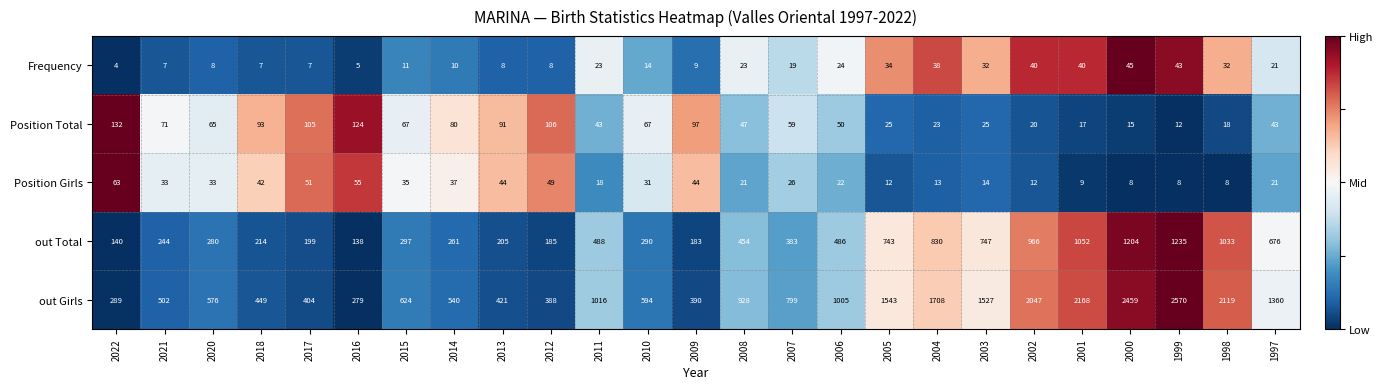

What is the sum of all Position Girls values?

709